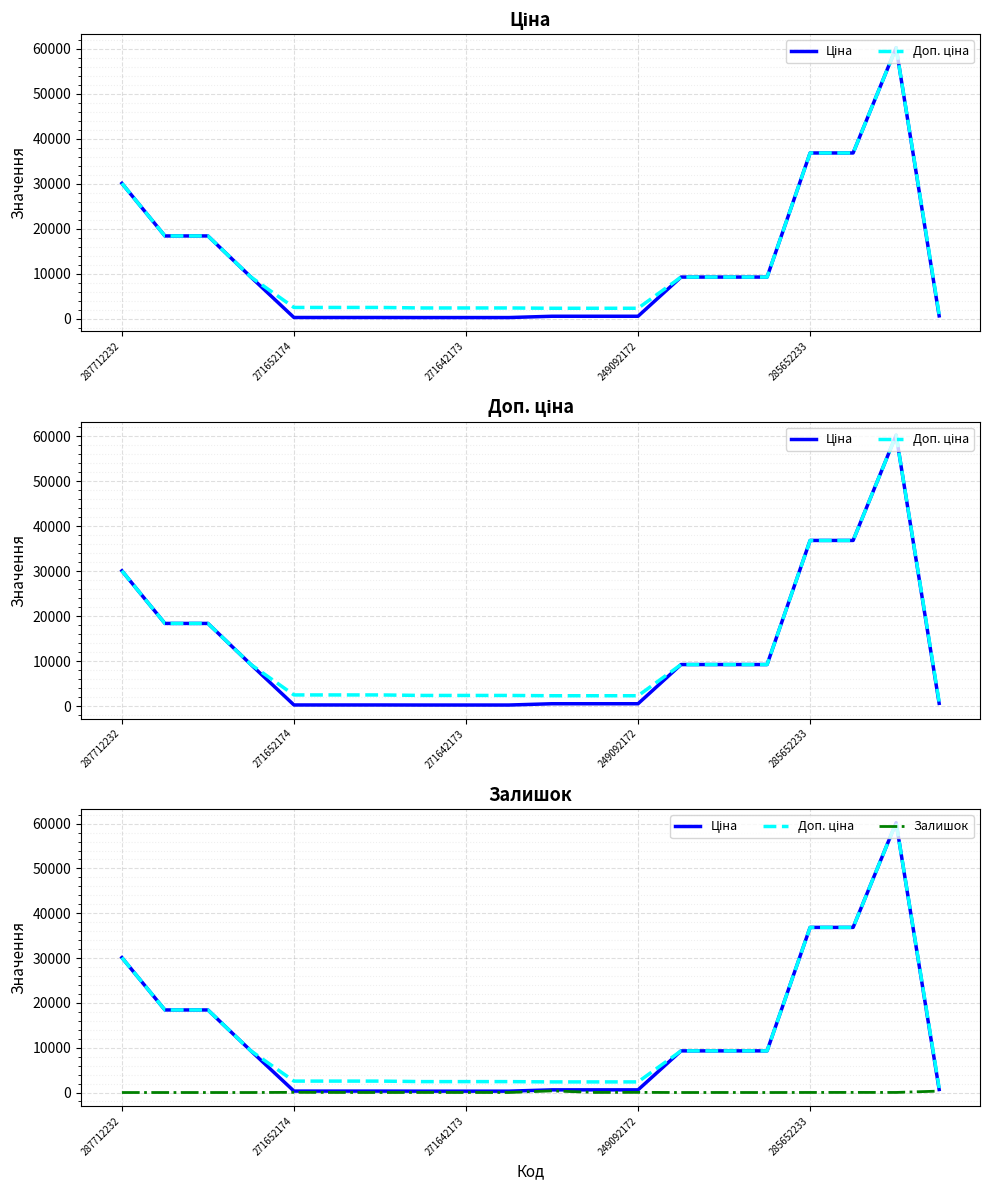

Is the value of Доп. ціна at 15 greater than the value of Ціна at 6?

Yes